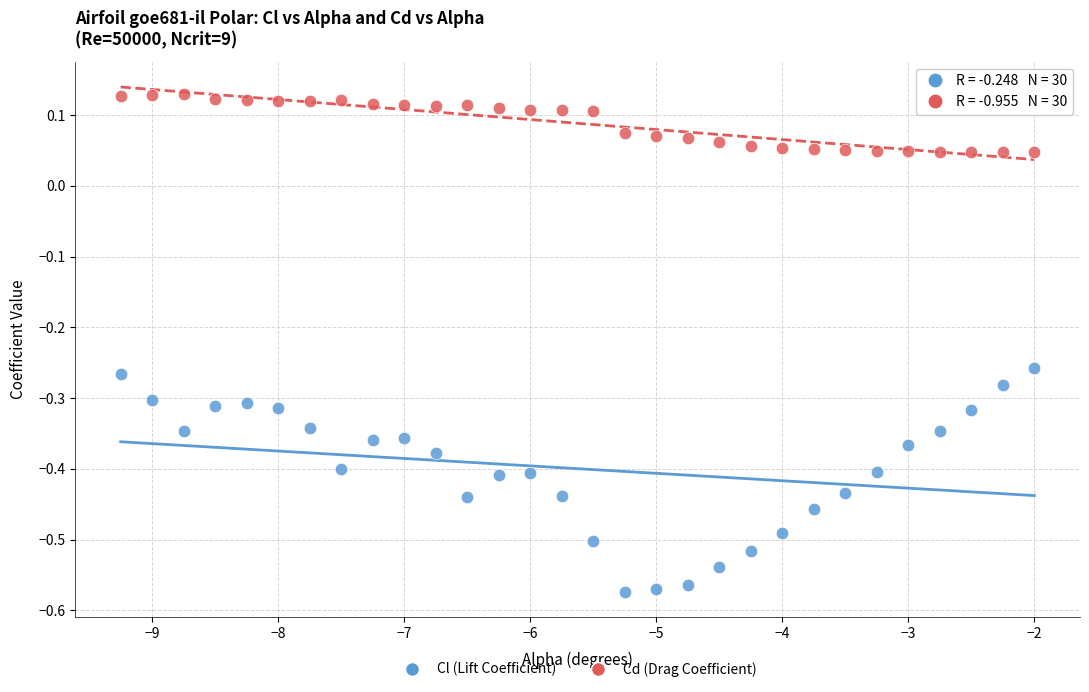

Which series reaches the minimum Y coordinate?

Cl (Lift Coefficient)